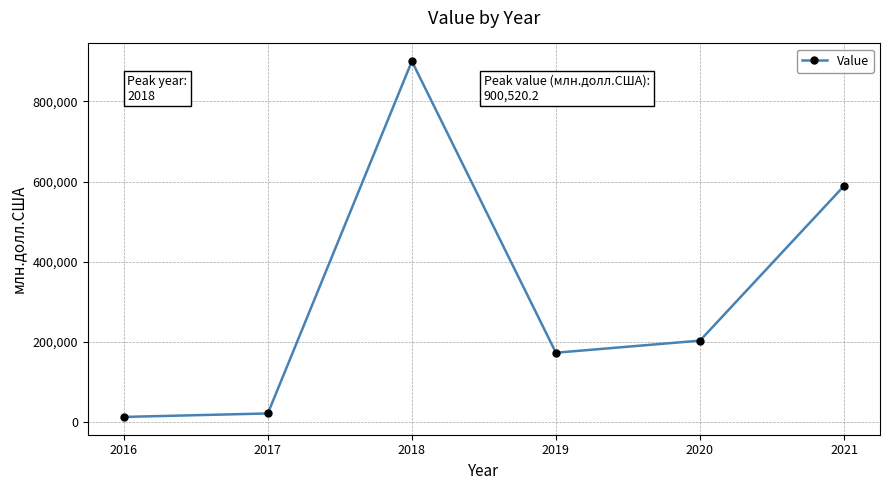

Where is the first local maximum?

2018